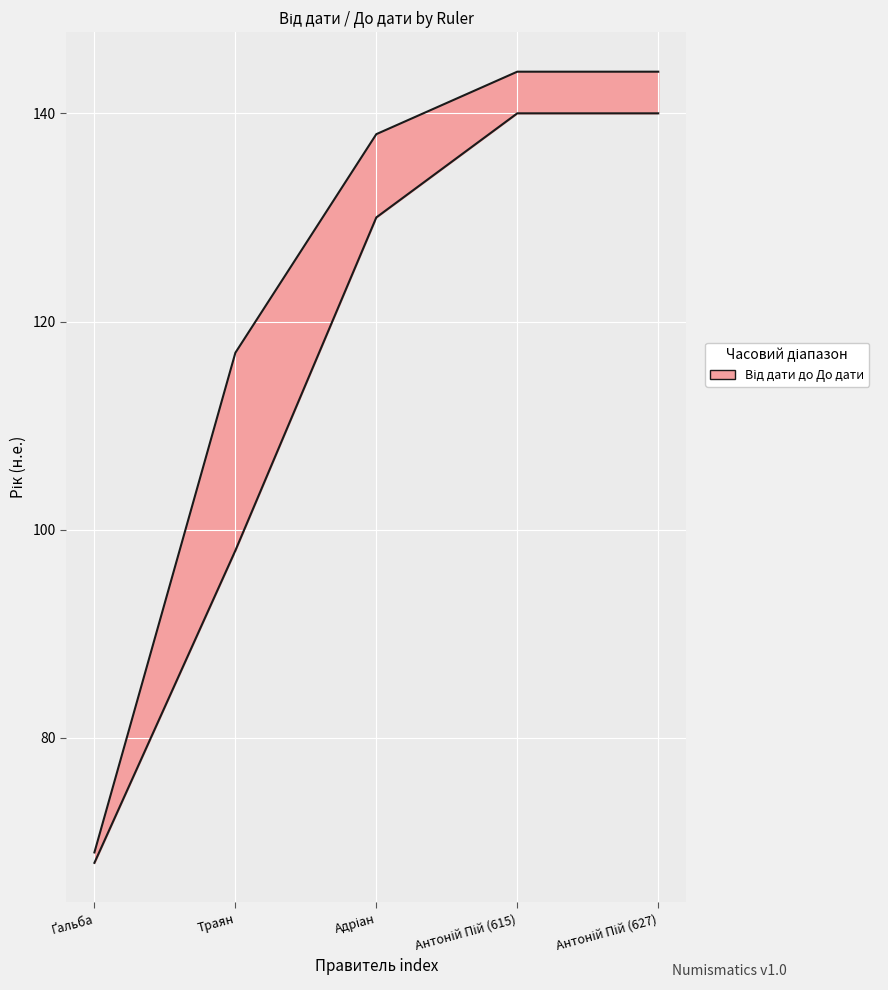

Which series has the largest total across all categories?

До дати